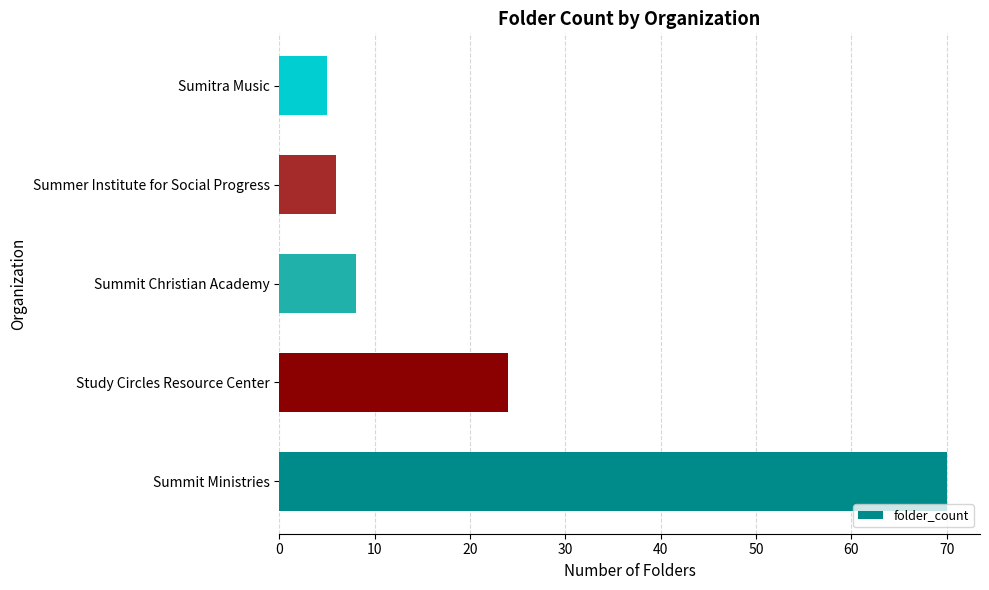

List the labels in order of value, smallest first.

Sumitra Music, Summer Institute for Social Progress, Summit Christian Academy, Study Circles Resource Center, Summit Ministries